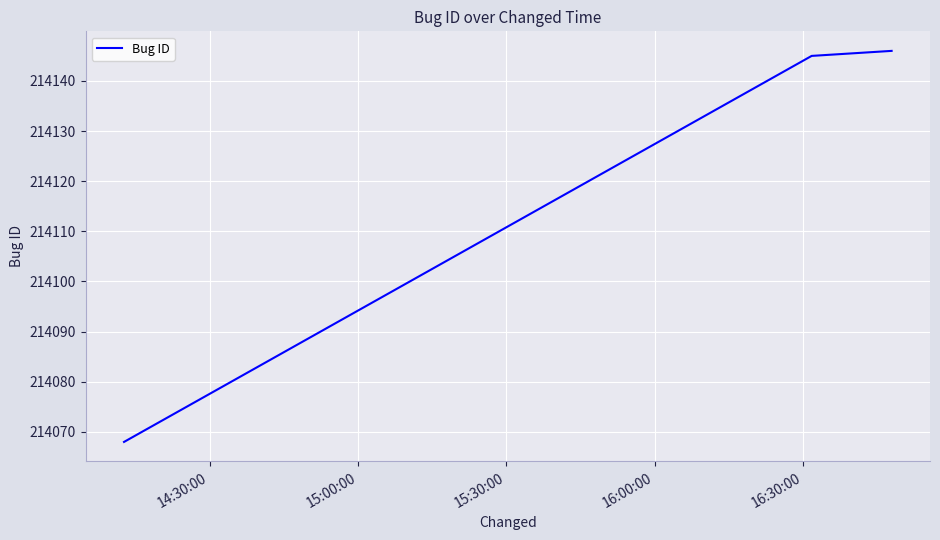

What is the sum of all values?

642359